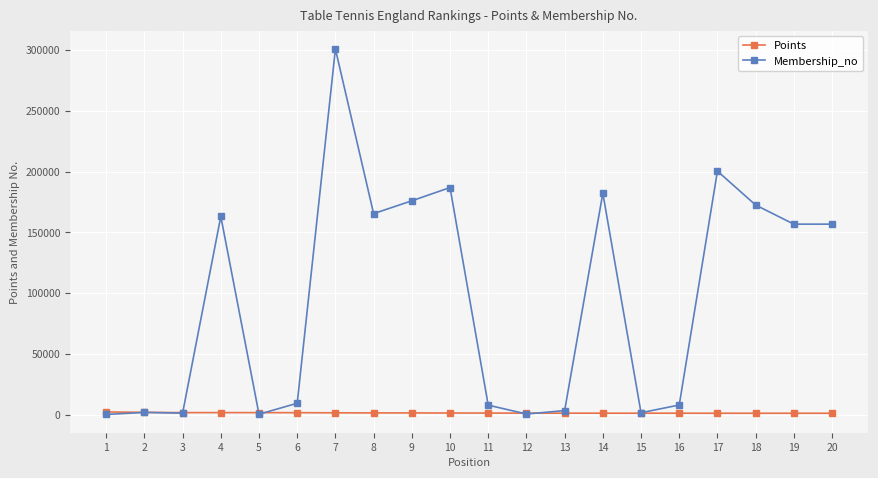

True or false: Membership_no has more than 1 points higher than both neighbors.

True